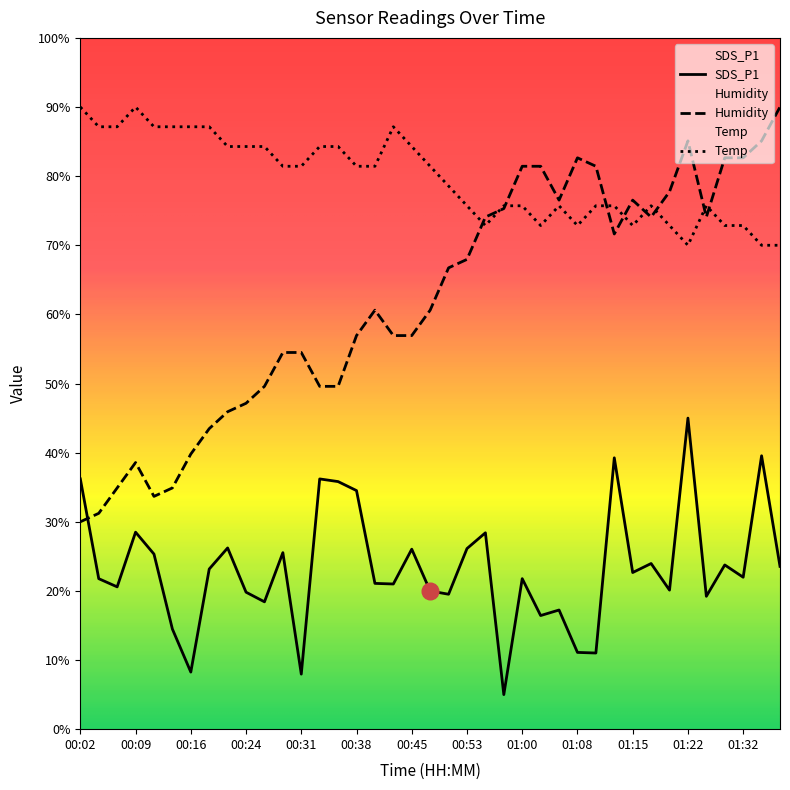

The Temp series shows 48.0 at 01:37. True or false?

False